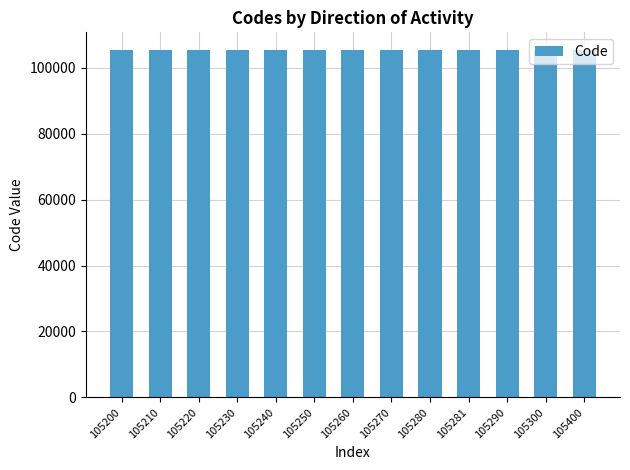

How many data points does each series have?

13